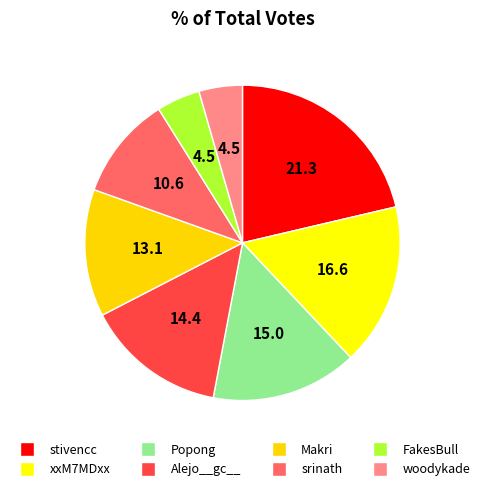

To the nearest percent, what is the combined percentage of xxM7MDxx and srinath?

27%